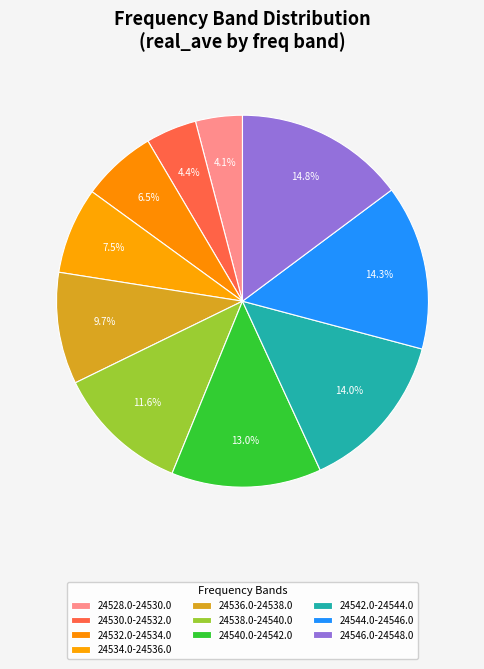

Count the number of slices in the pie.

10